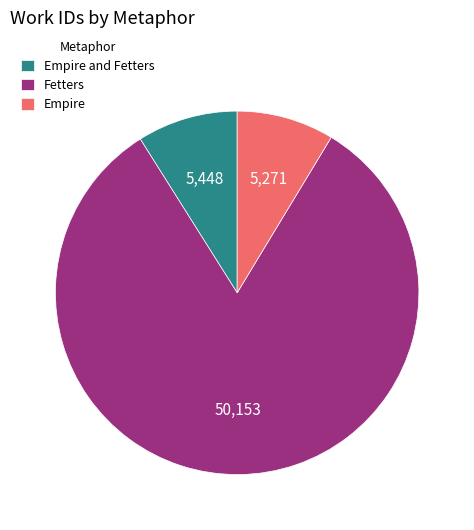

Count the number of slices in the pie.

3